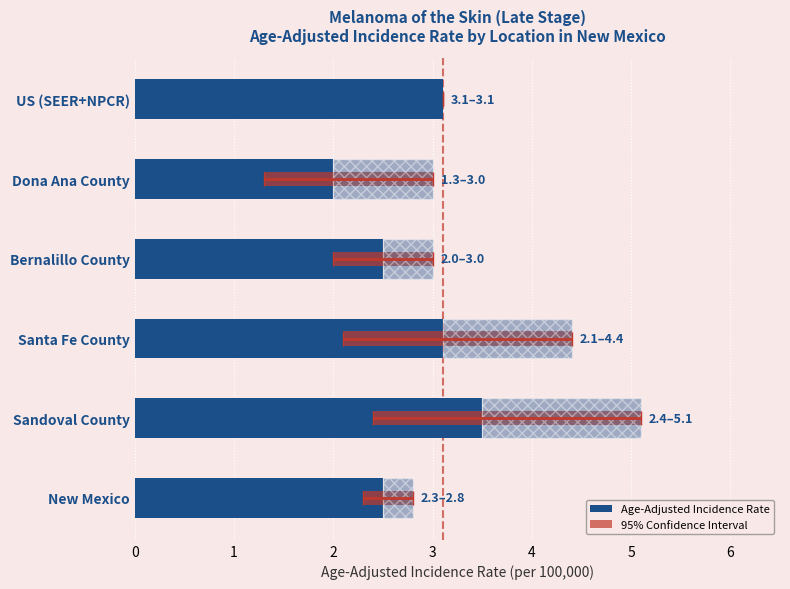

What is the average value of the Age-Adjusted Incidence Rate series?

2.8